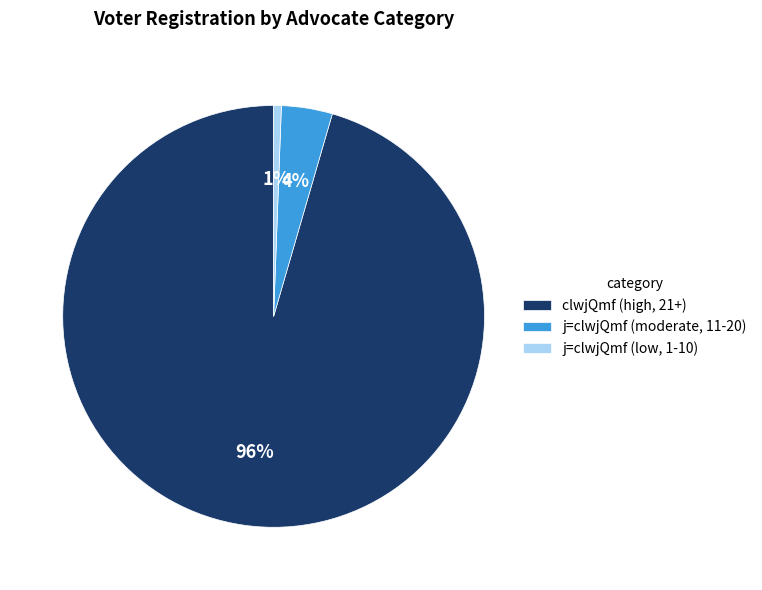

Which category has the biggest portion of the pie?

clwjQmf (high, 21+)